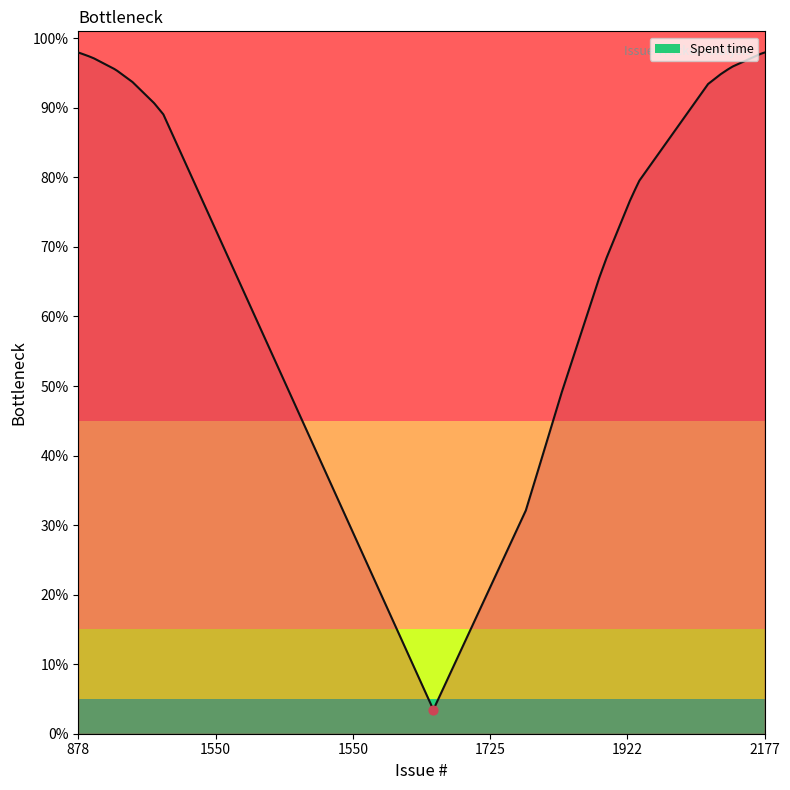

Does the chart have visible grid lines?

No